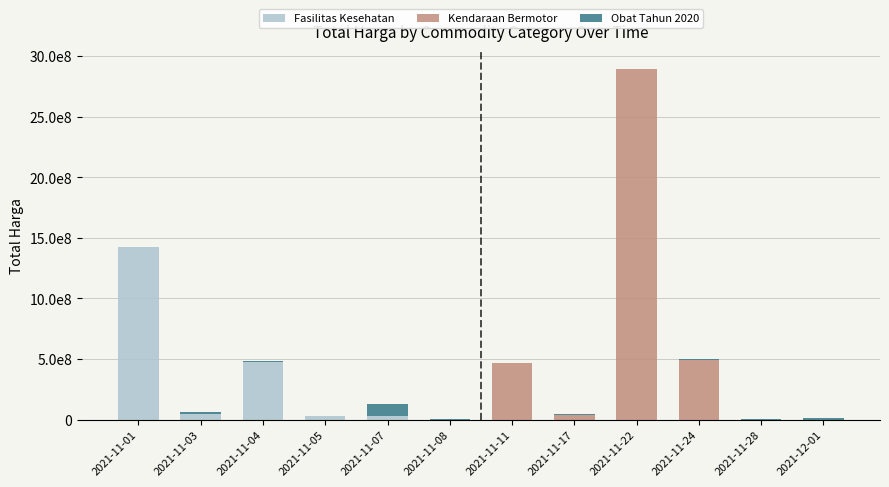

Are the bars horizontal?

No